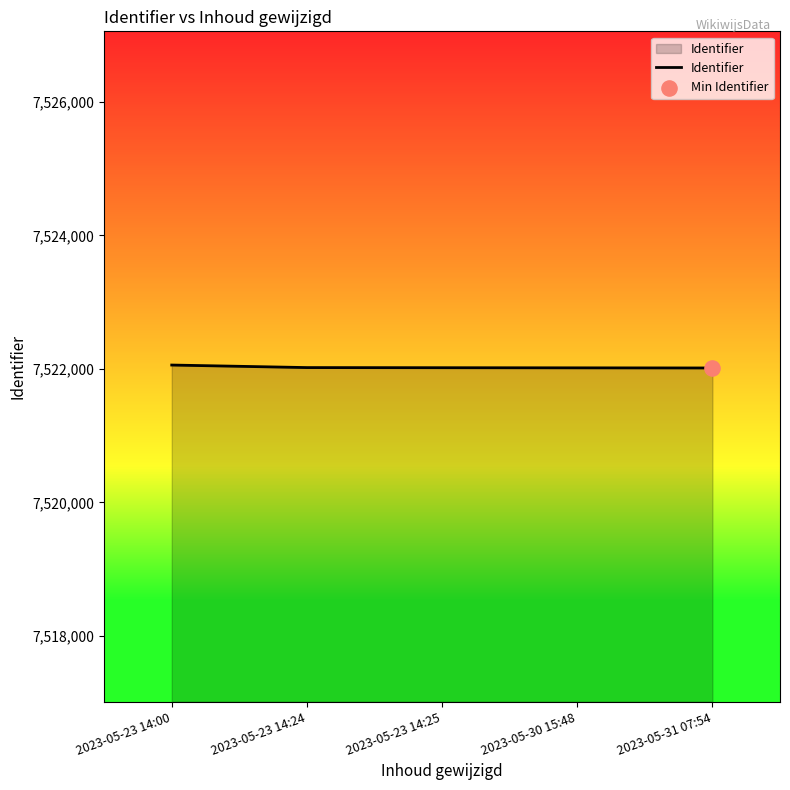

What is the ratio of the value at 2023-05-23 14:24 to the value at 2023-05-23 14:25?

1.0